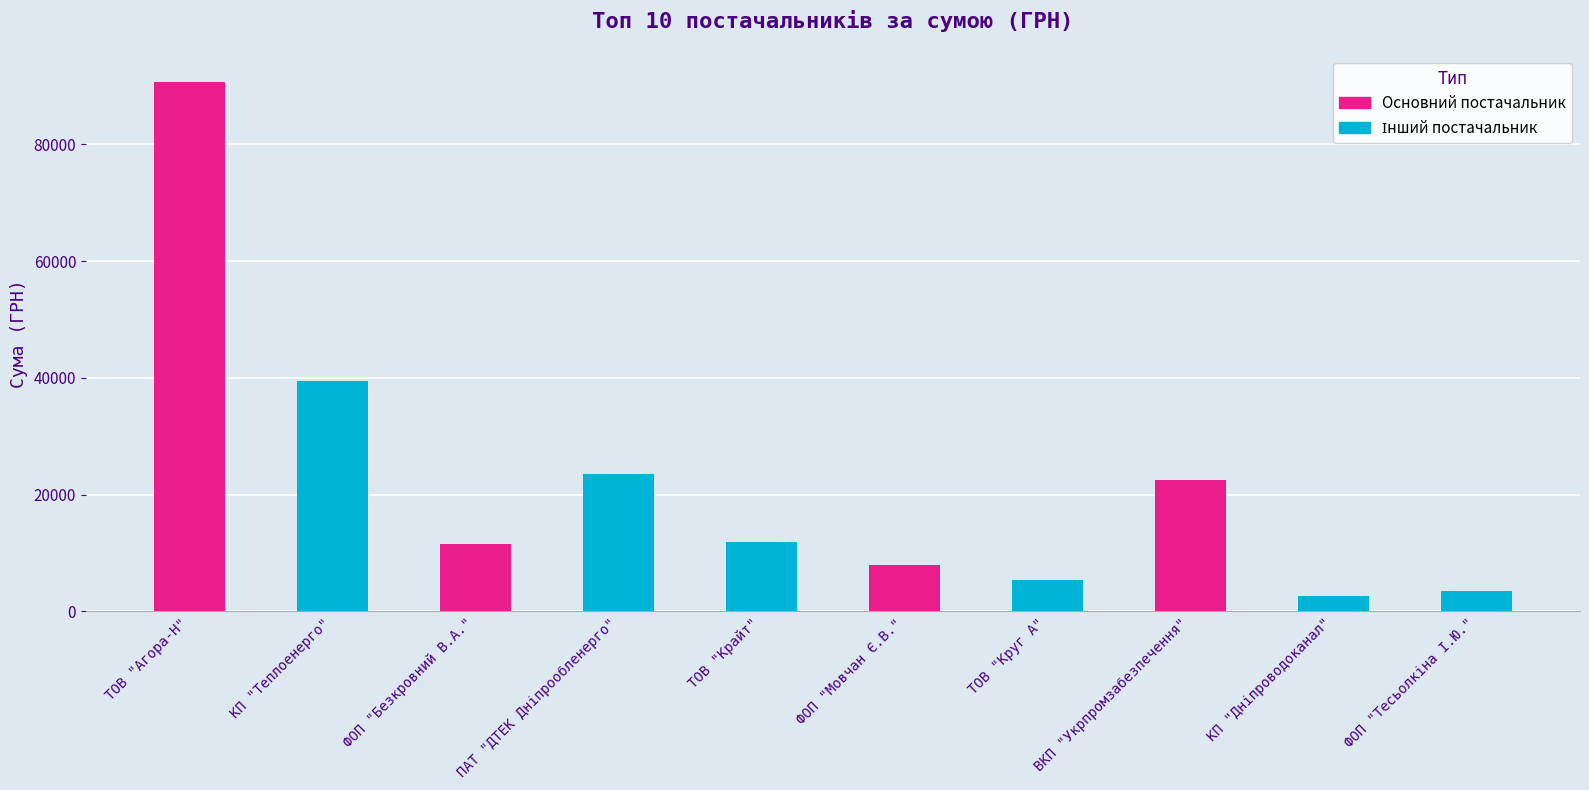

At which label does the data first exceed 11887?

ТОВ "Агора-Н"